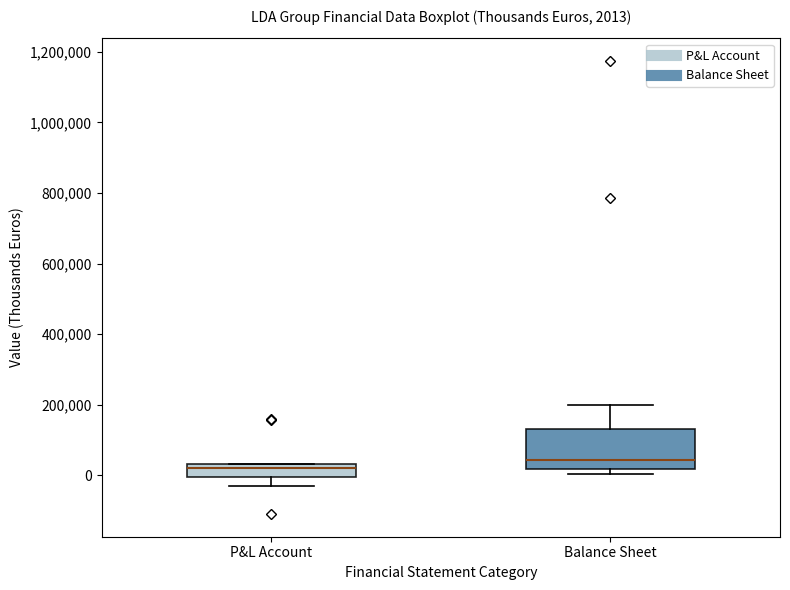

Which box's median line is the lowest?

P&L Account